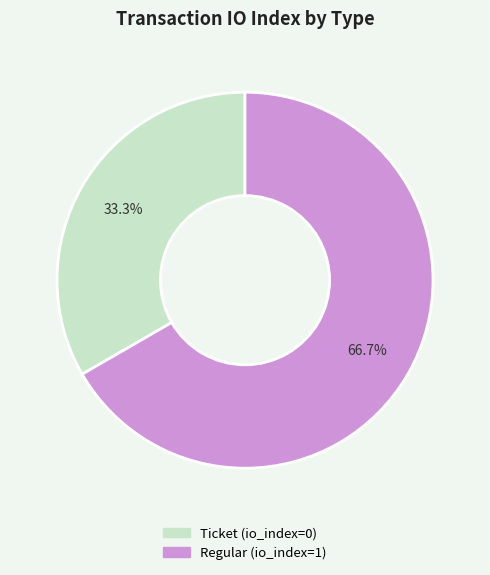

Does Regular represent more than half of the total?

Yes